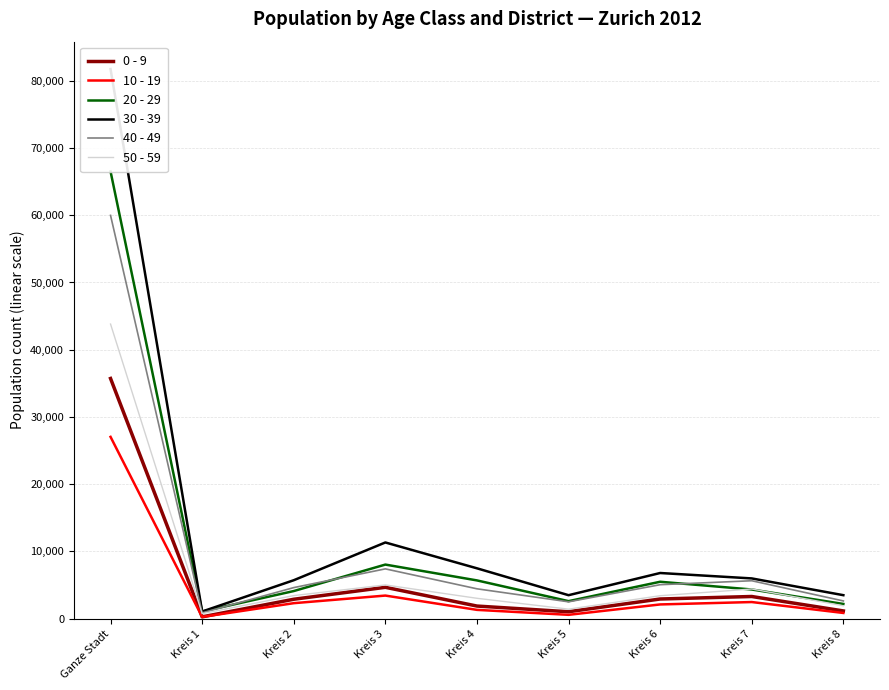

True or false: 40 - 49 and 10 - 19 cross at least once.

False